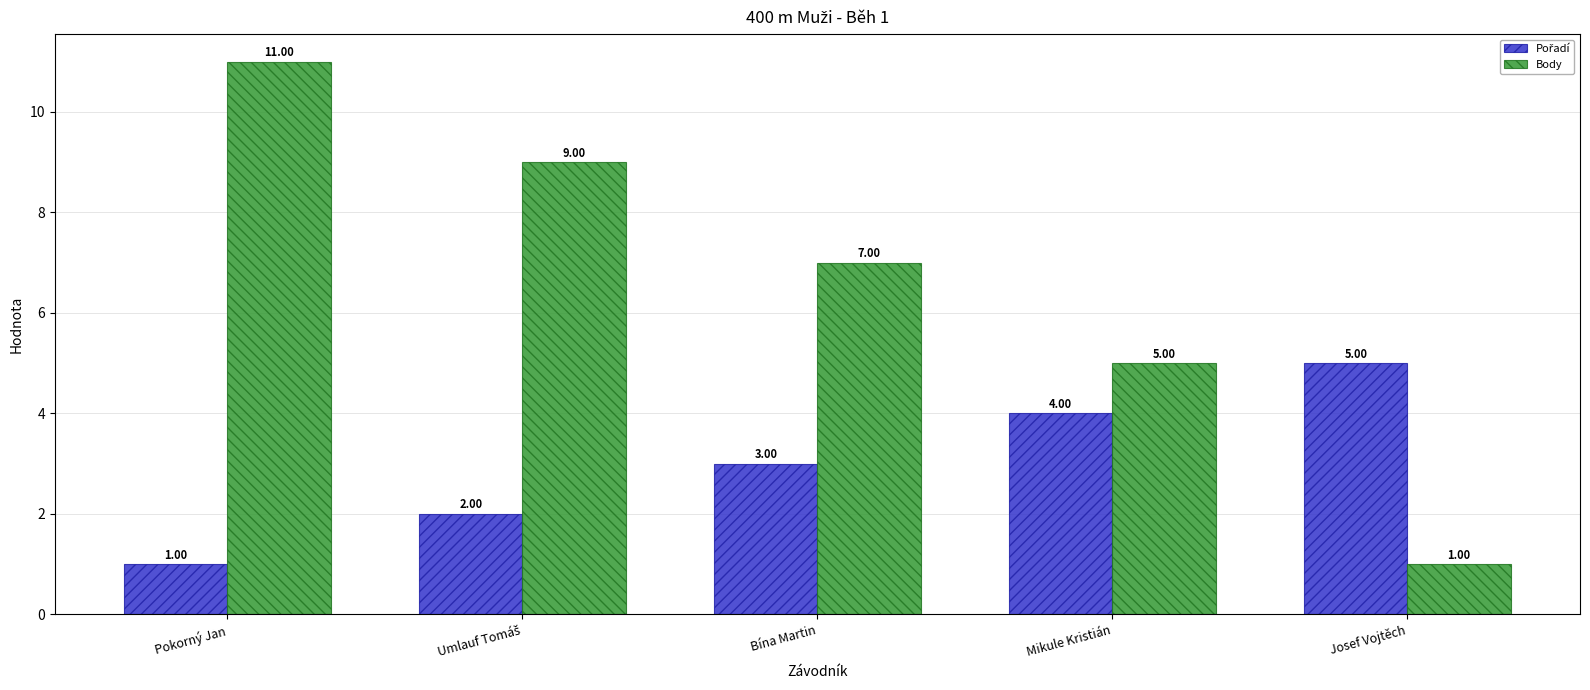

At which label does Body first exceed 7?

Pokorný Jan